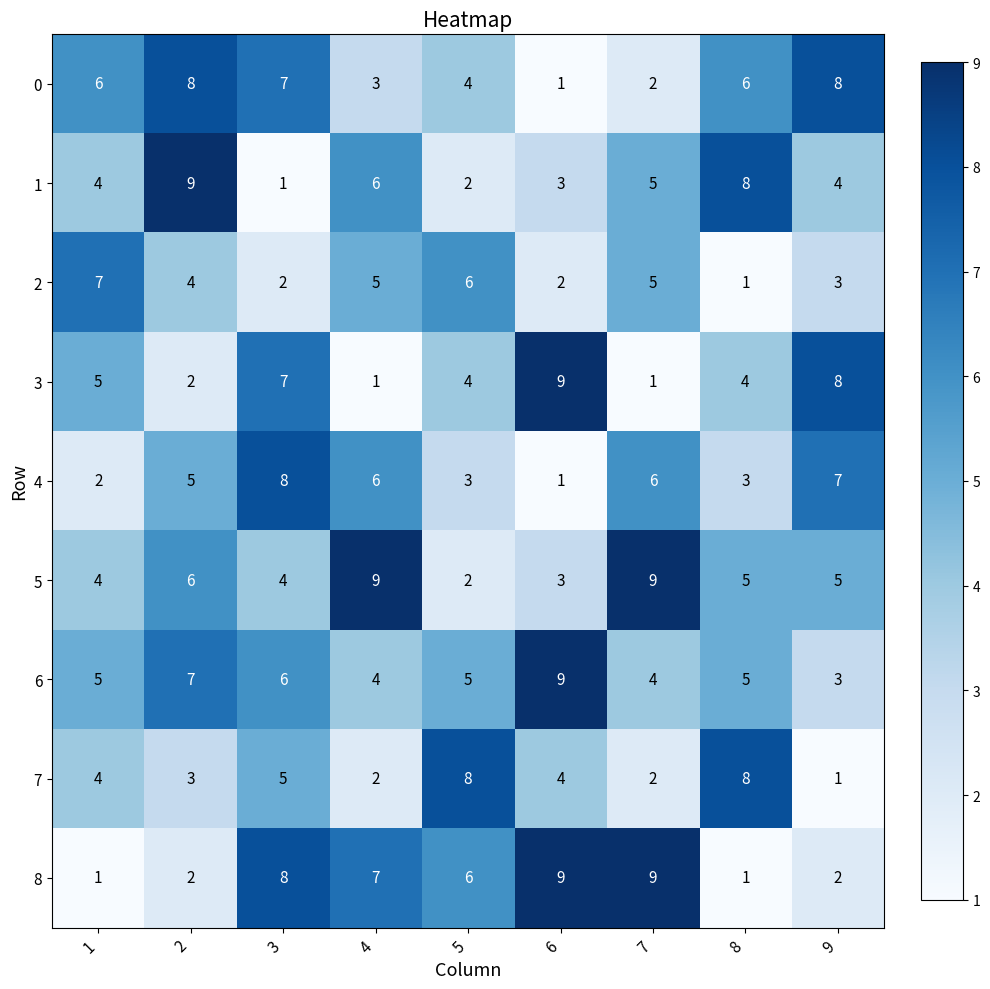

At how many categories does at least one series exceed 3?

9